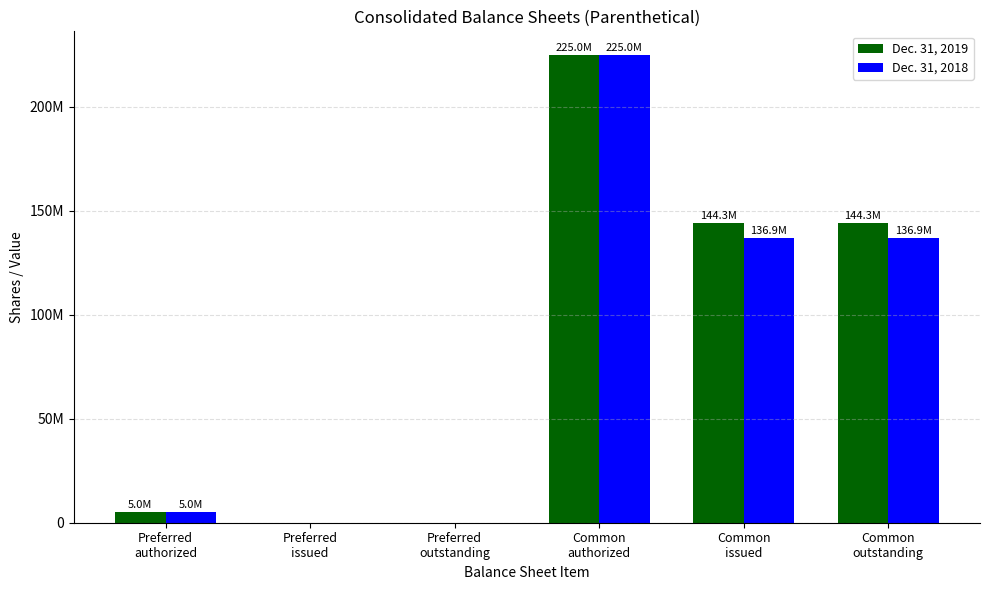

What is the difference between the Dec. 31, 2018 values at Common
authorized and Preferred
issued?

225000000